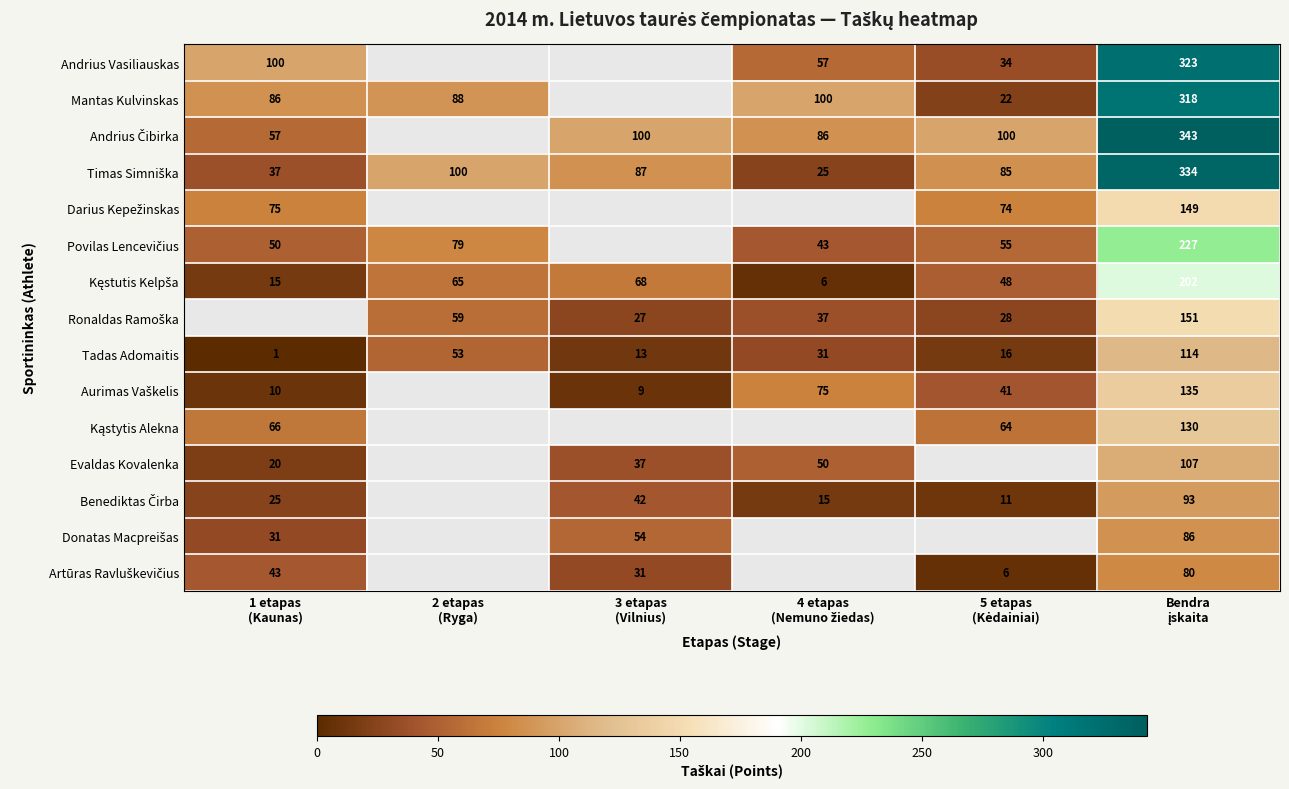

What is the difference between the maximum and minimum values in the Tadas Adomaitis series?

113